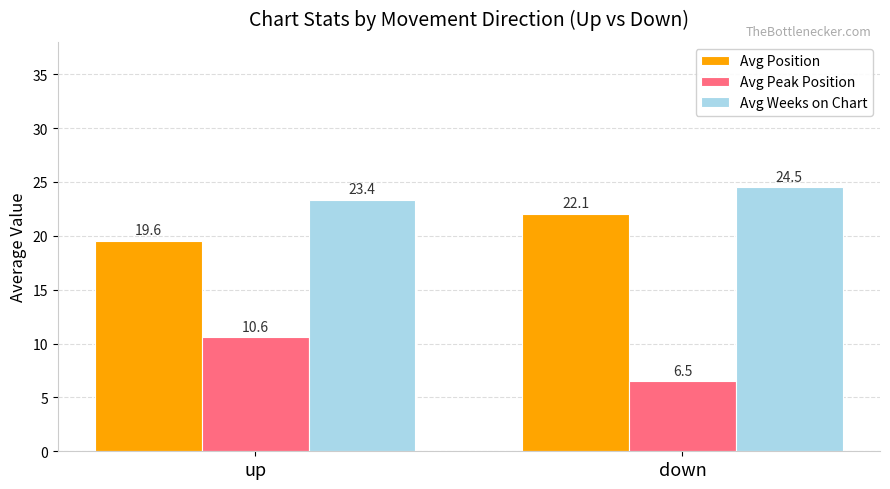

What is the value of the Avg Peak Position bar at the 2nd from the left?

6.5